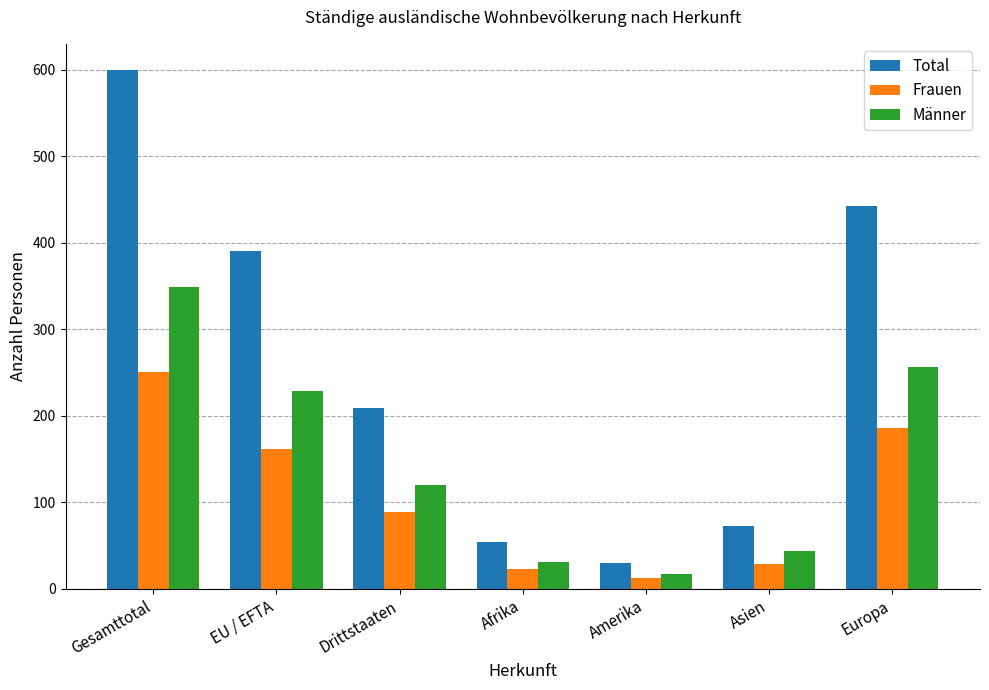

What is the value of the Frauen bar at the 5th from the left?

13